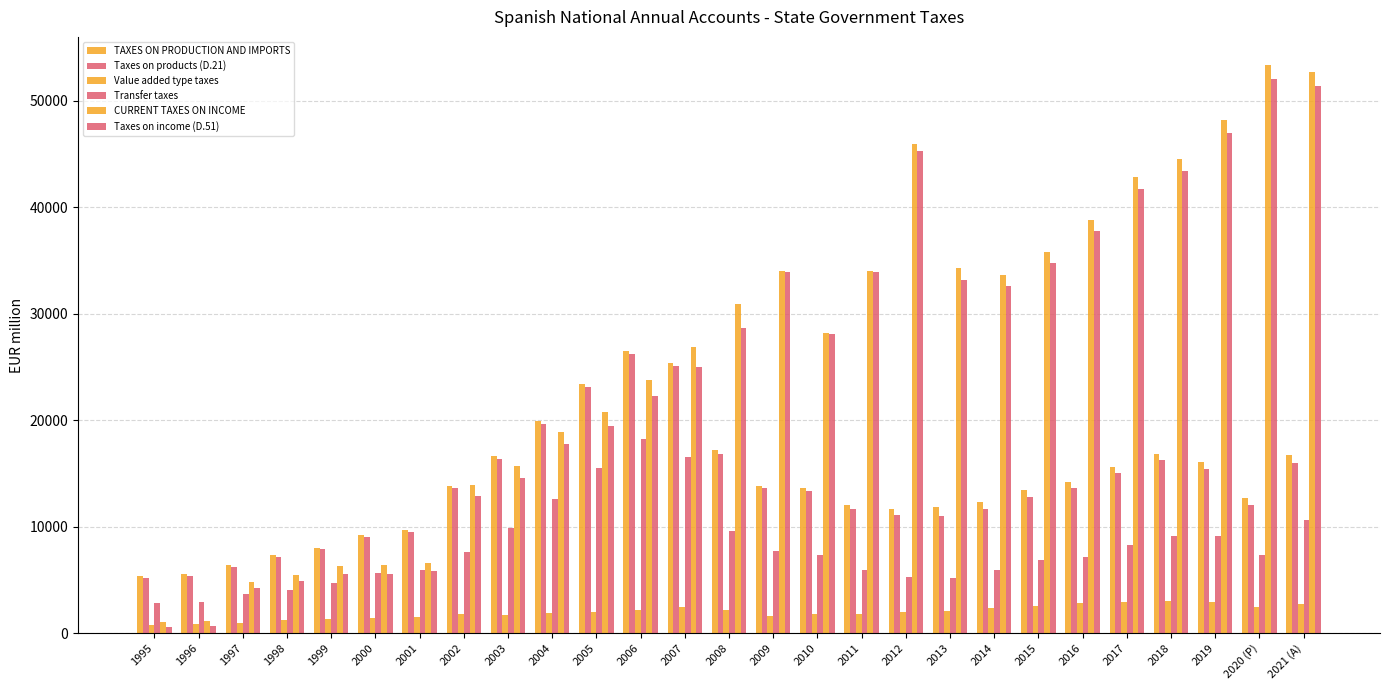

How many data points does each series have?

27